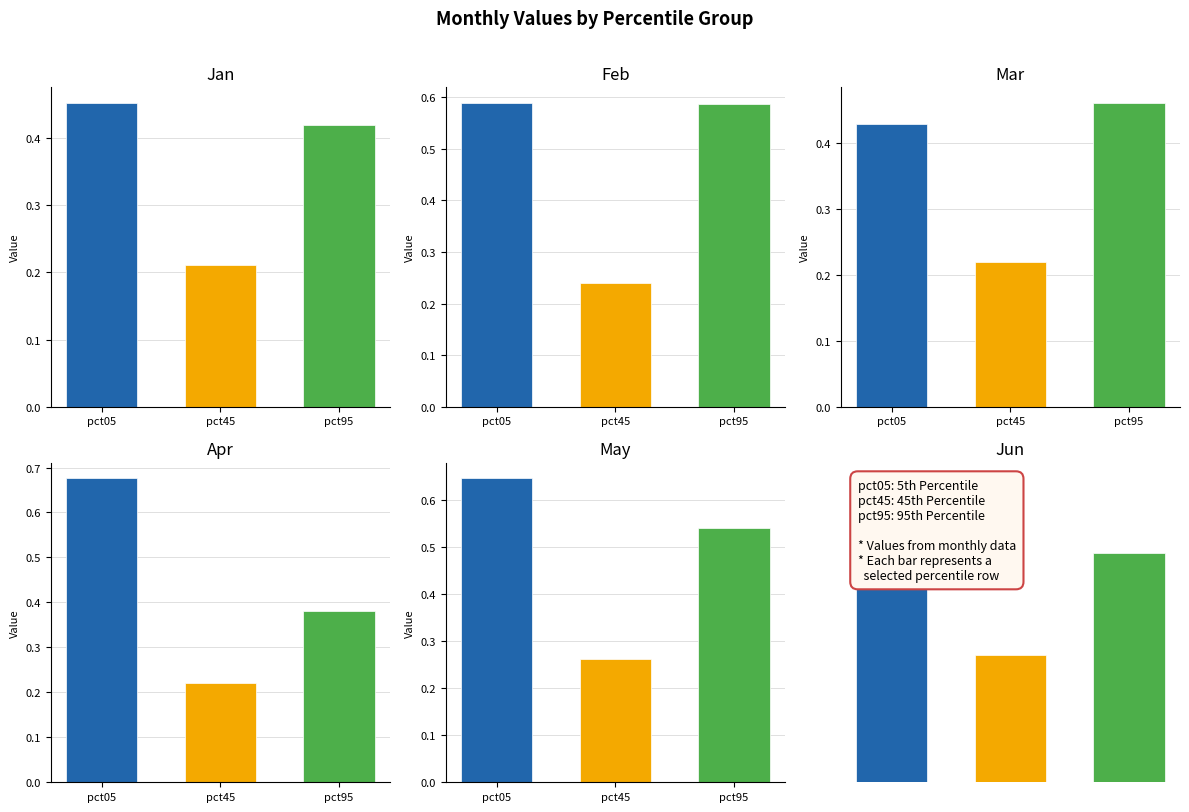

At which category is the sum across all series the highest?

pct05